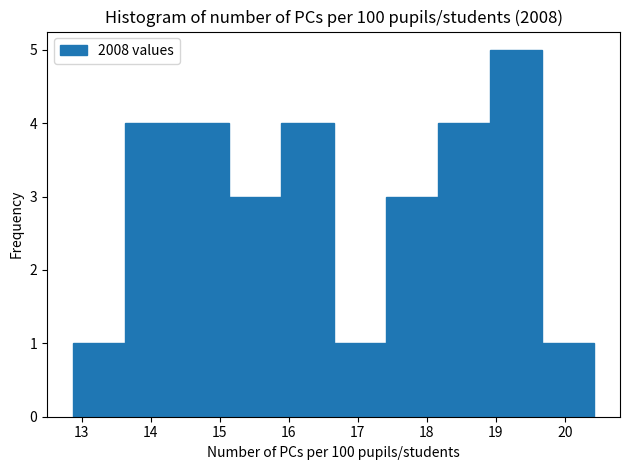

Reading left to right, transcribe this chart: for each bar, give the range it covers on the x-axis and its height. Neither the bar edges nor the heights are printed on the chart, so give them approximately, as read against the axes.

12.9 to 13.6: 1
13.6 to 14.4: 4
14.4 to 15.1: 4
15.1 to 15.9: 3
15.9 to 16.7: 4
16.7 to 17.4: 1
17.4 to 18.2: 3
18.2 to 18.9: 4
18.9 to 19.7: 5
19.7 to 20.4: 1